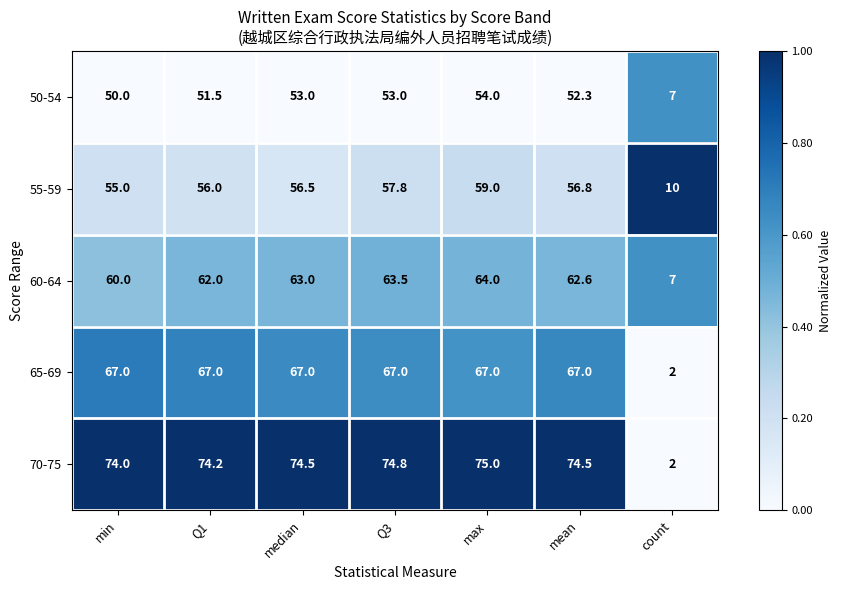

At which label does 50-54 first exceed 52?

median